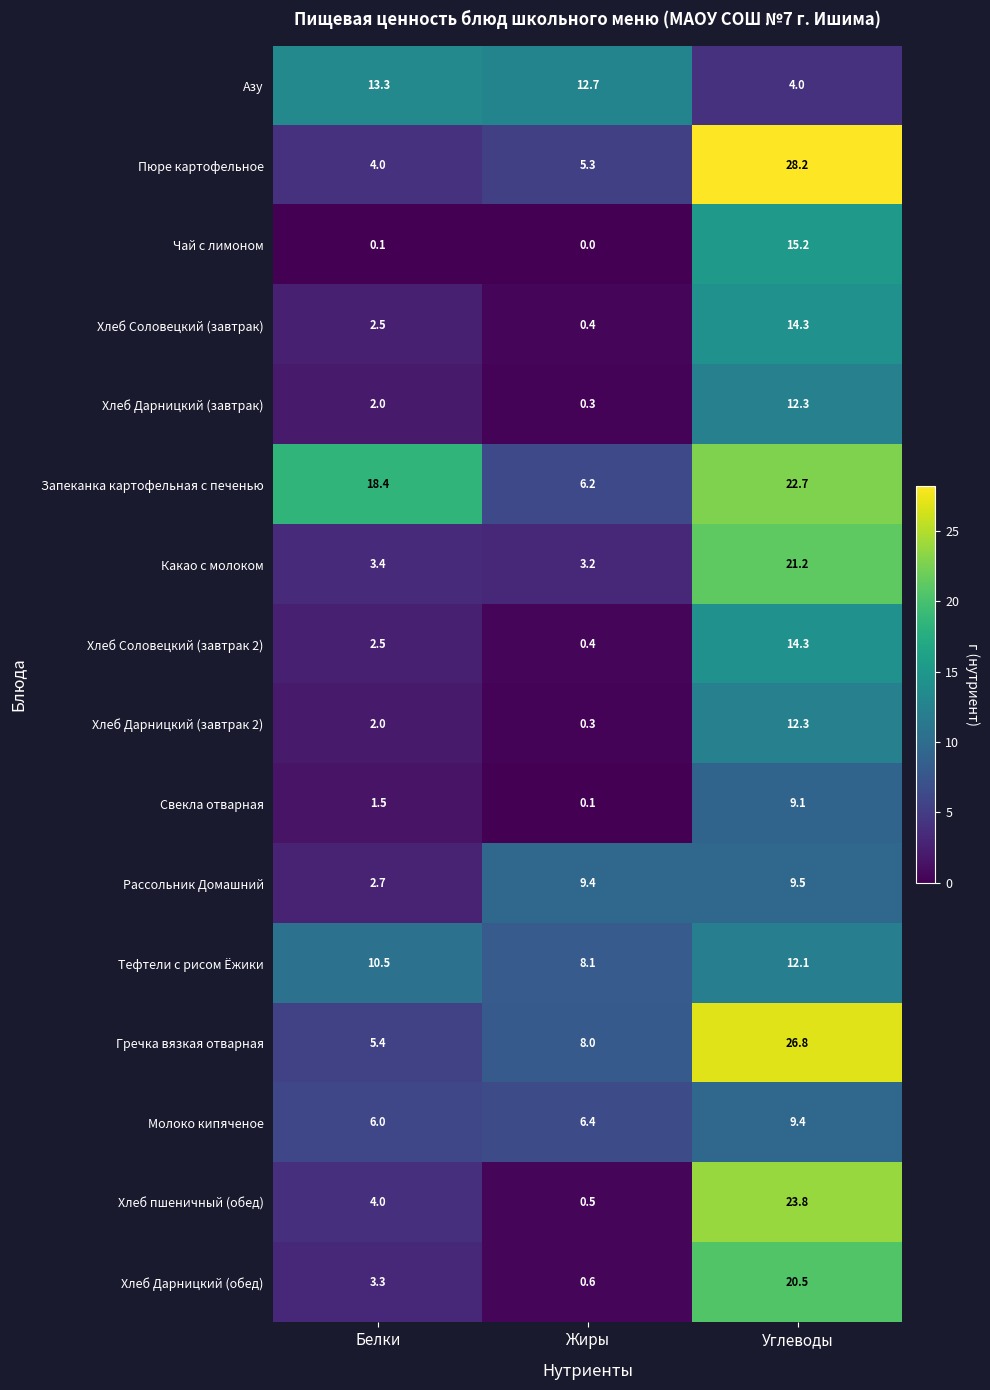

What value does the Хлеб Соловецкий (завтрак) series have at Белки?

2.5